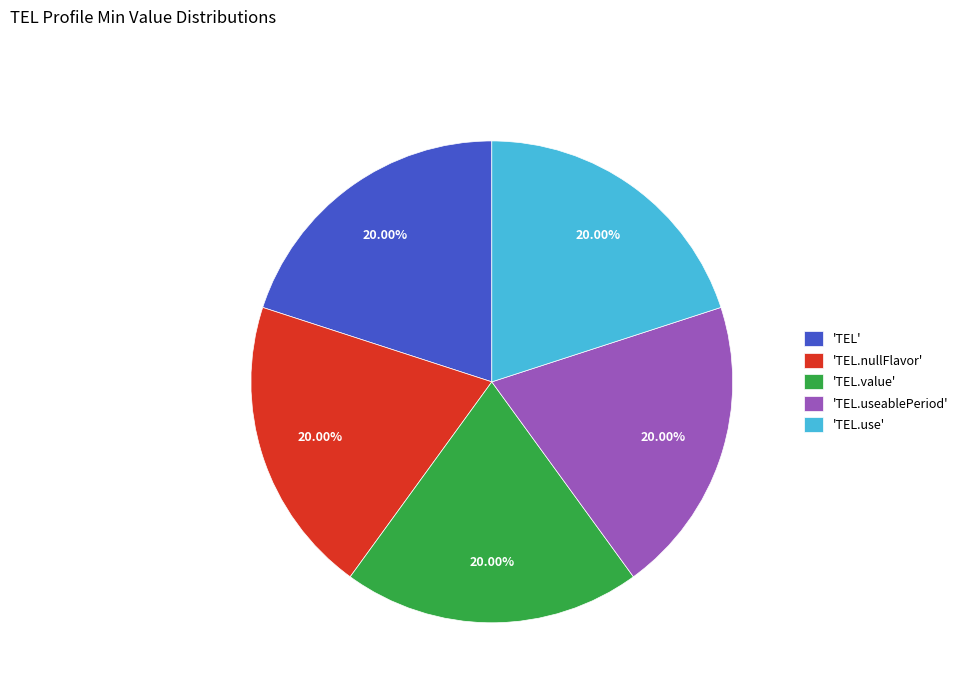

Approximately how many times larger is the value at 'TEL' compared to 'TEL.value'?

1.0